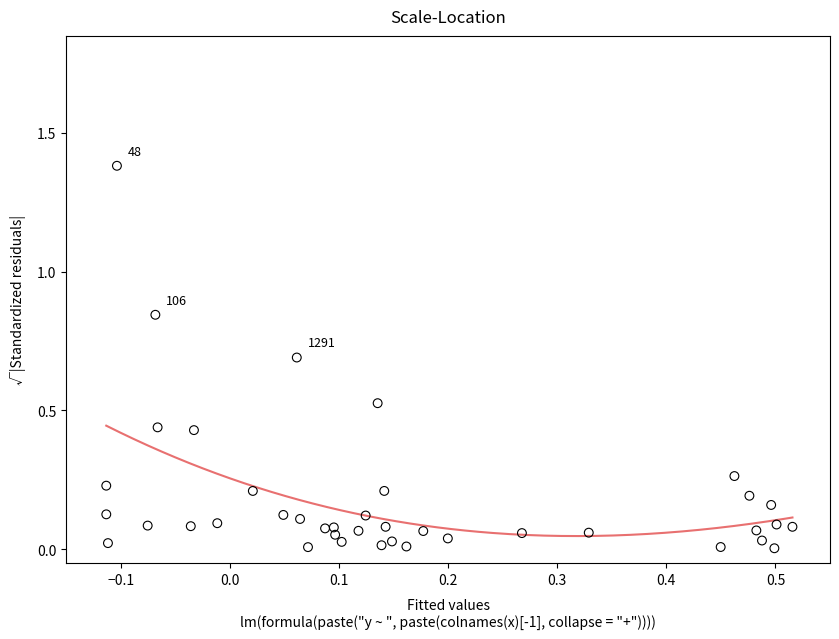

What is the range of X values (max minus min)?

0.6